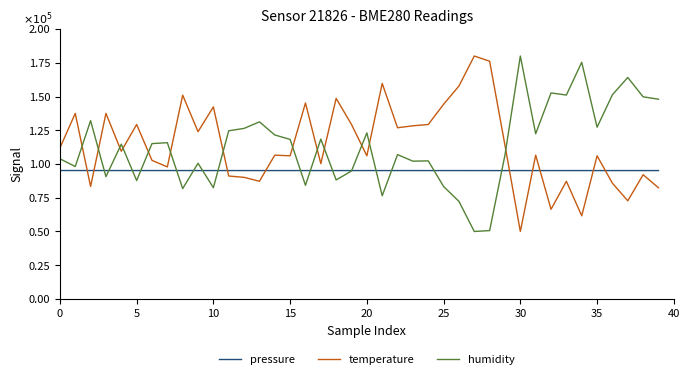

After their last crossing, which series has the higher values: pressure or humidity?

humidity